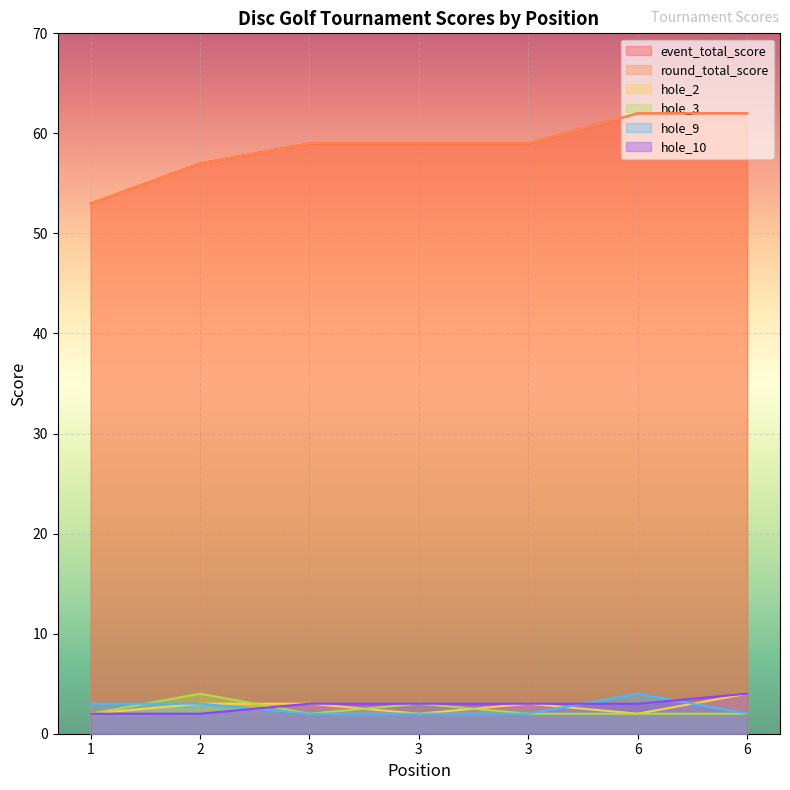

Rank the categories by hole_9 value from highest to lowest.

6, 1, 2, 3, 3, 3, 6